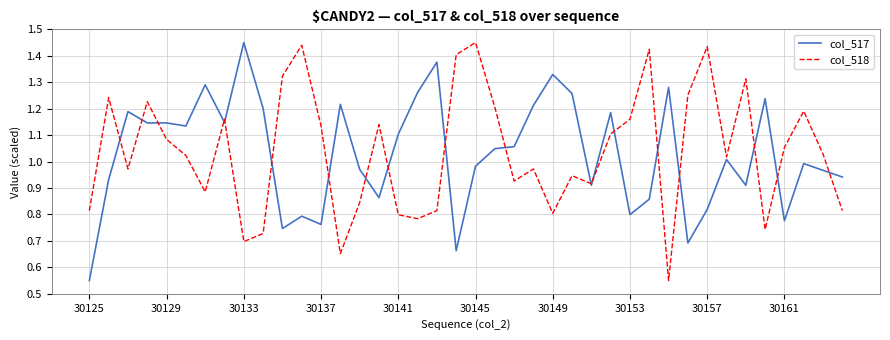

How many series are shown in this chart?

2